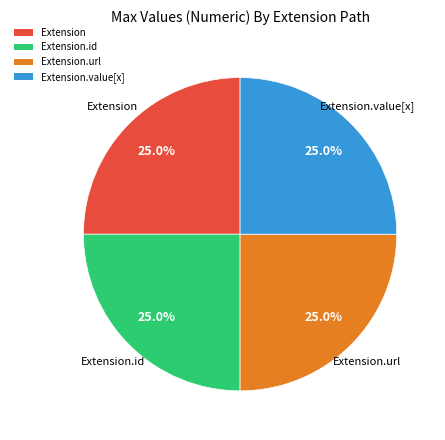

Does any single category account for the majority?

No